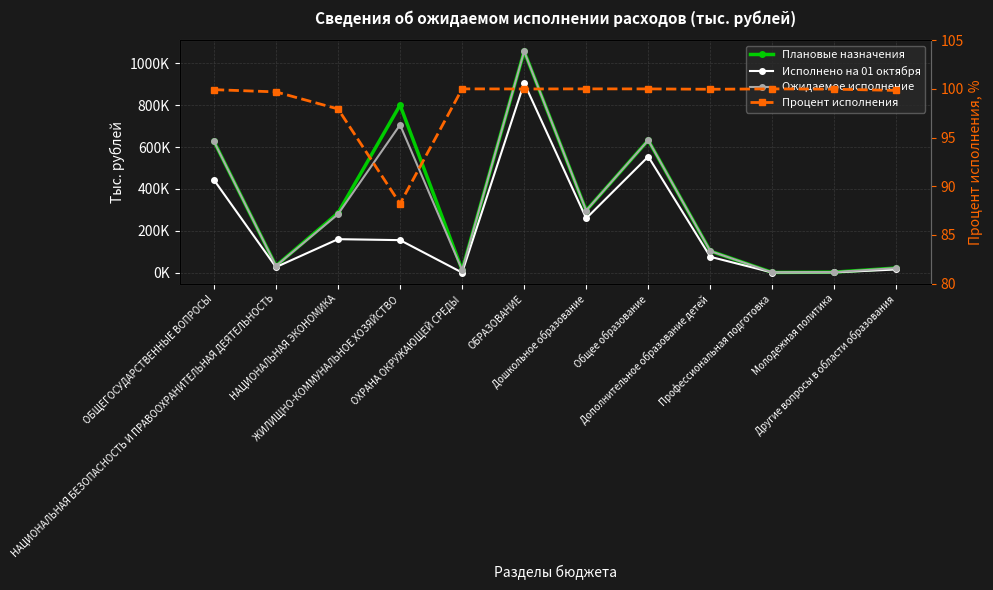

Is it true that Ожидаемое исполнение equals 139605.1 at Дошкольное образование?

False